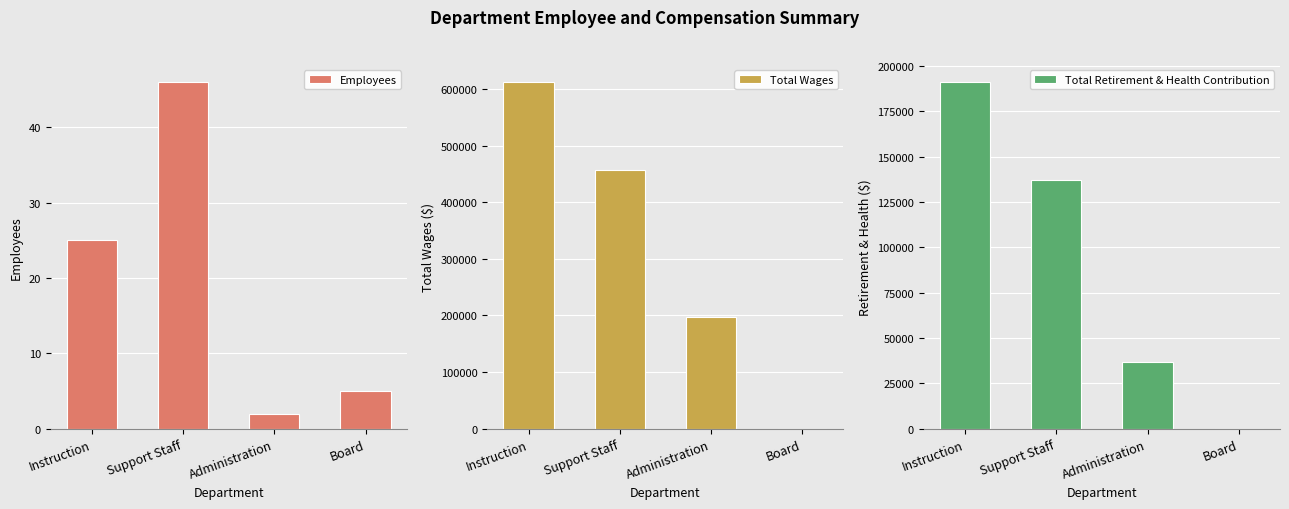

What position from the left is Administration?

3